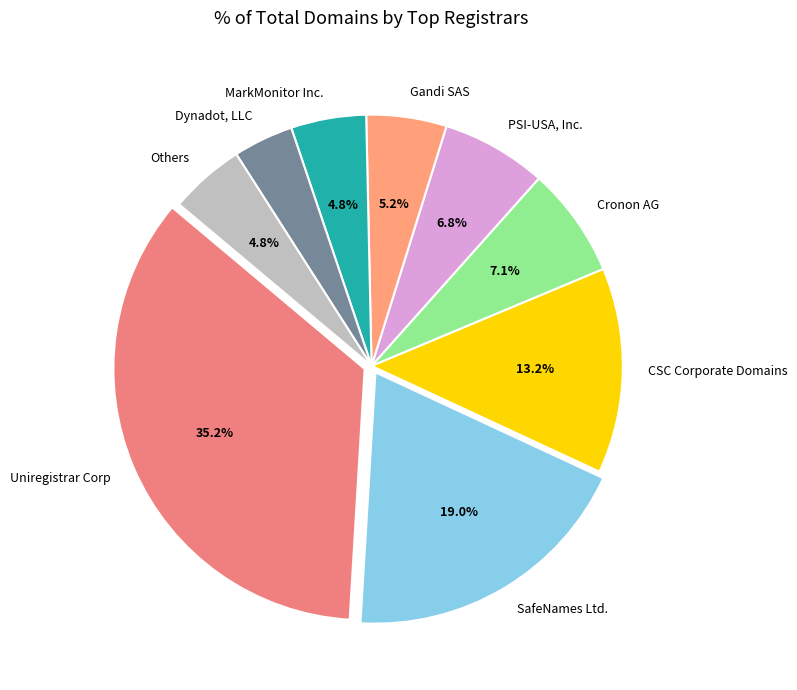

How many segments does this pie chart have?

9